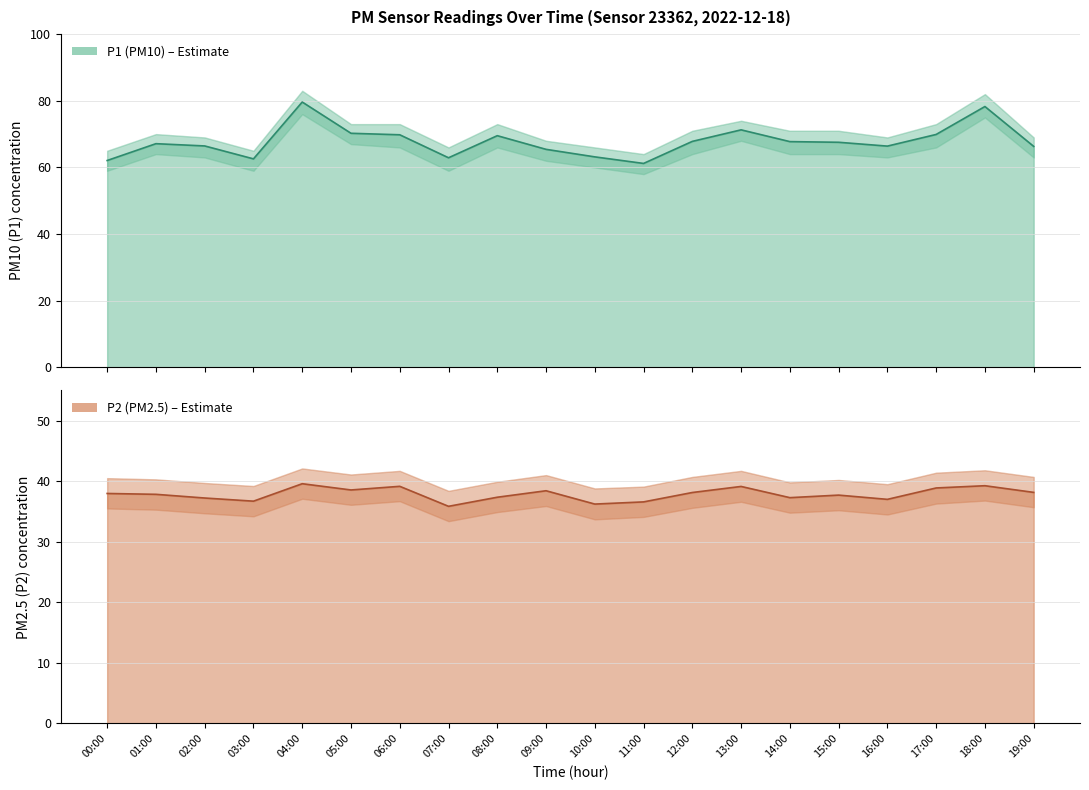

What is the sum of the P2 values at 06:00 and 05:00?

77.7